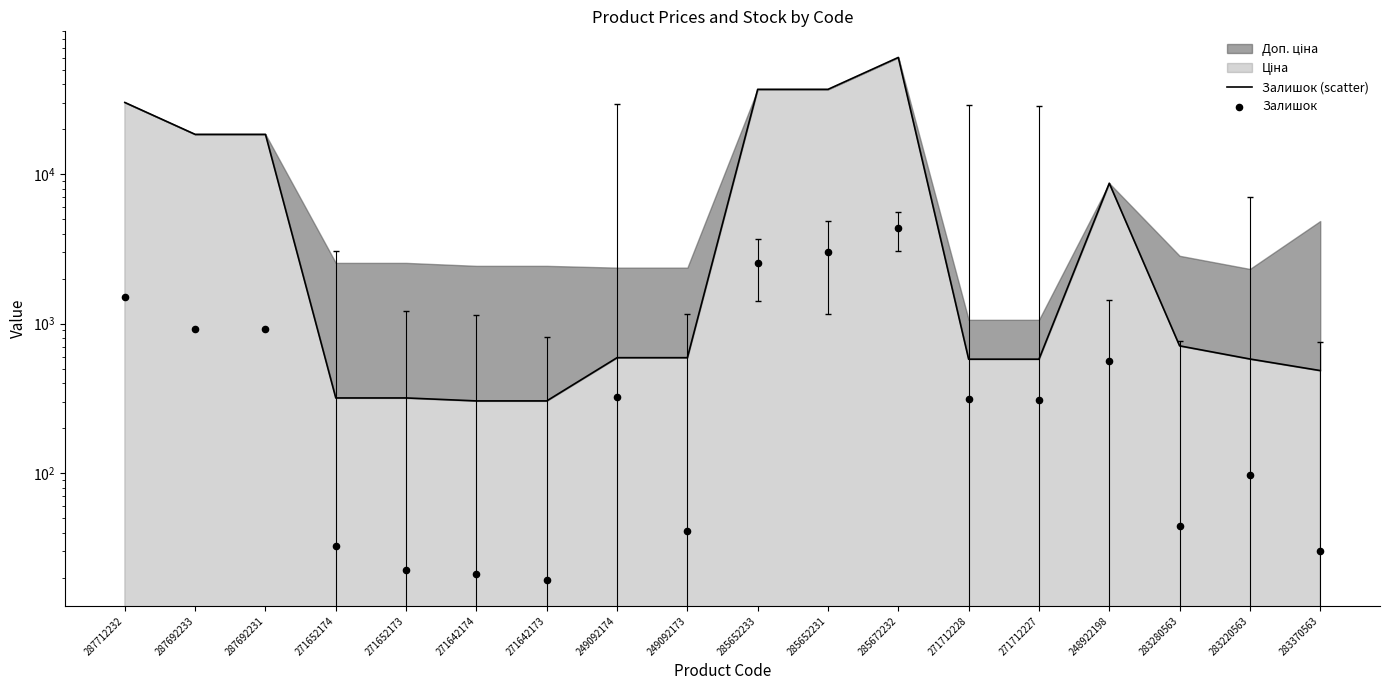

Which series contains the highest Y value?

Залишок (scatter)